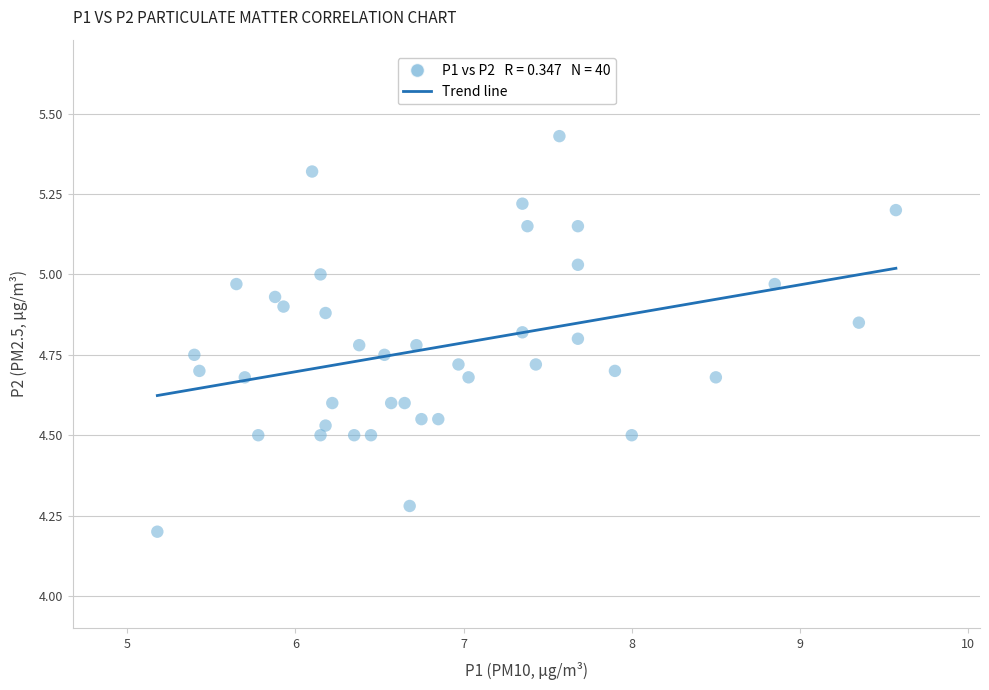

What Y value in the scatter plot is closest to 4?

4.2